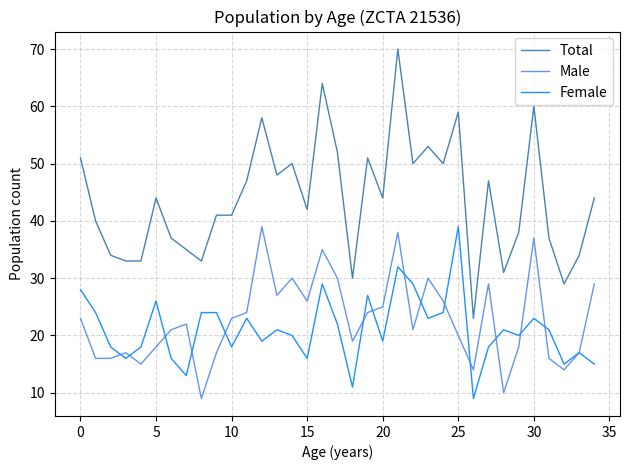

Which series has the largest total across all categories?

Total